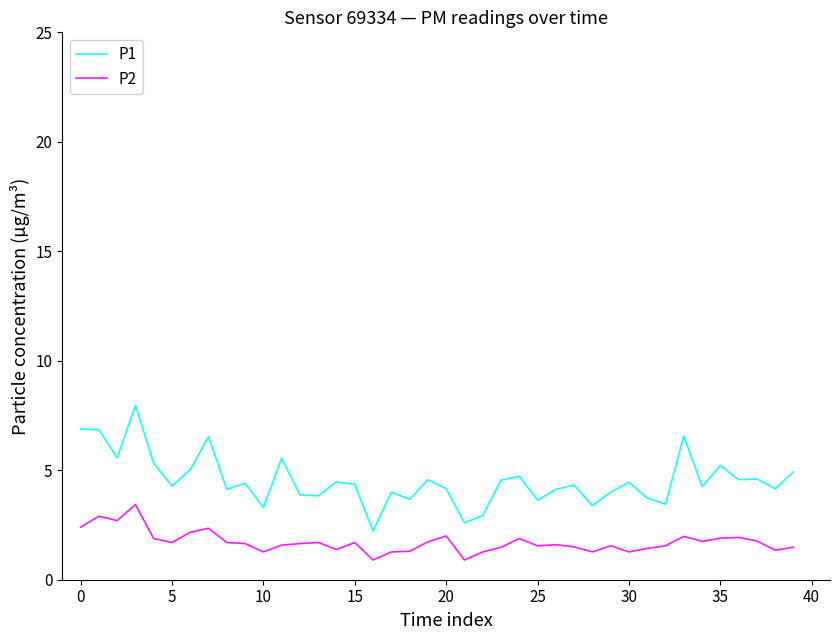

True or false: P2 and P1 intersect in this chart.

False